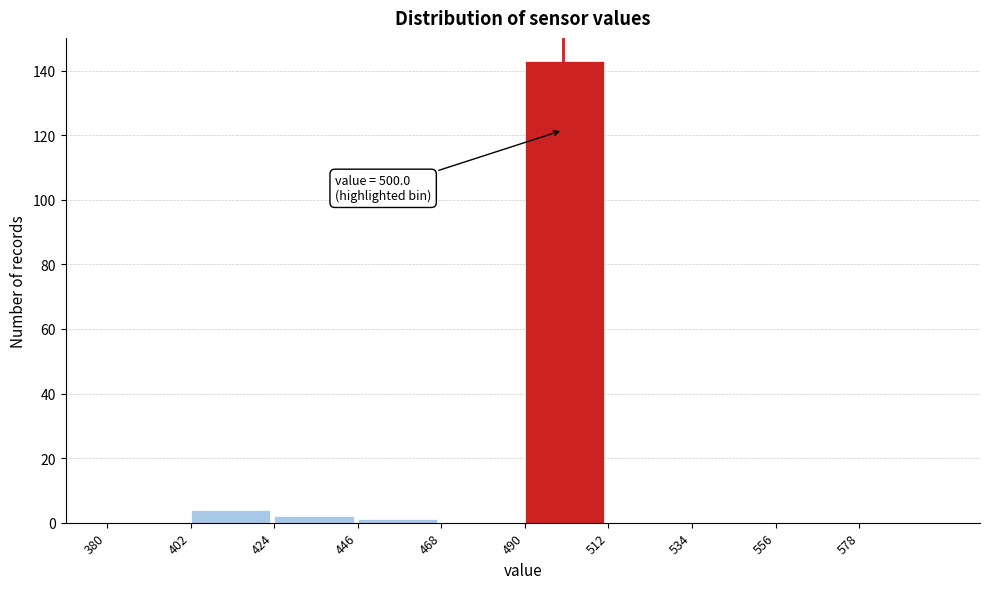

Which range on the x-axis has the tallest bar?

490 to 512